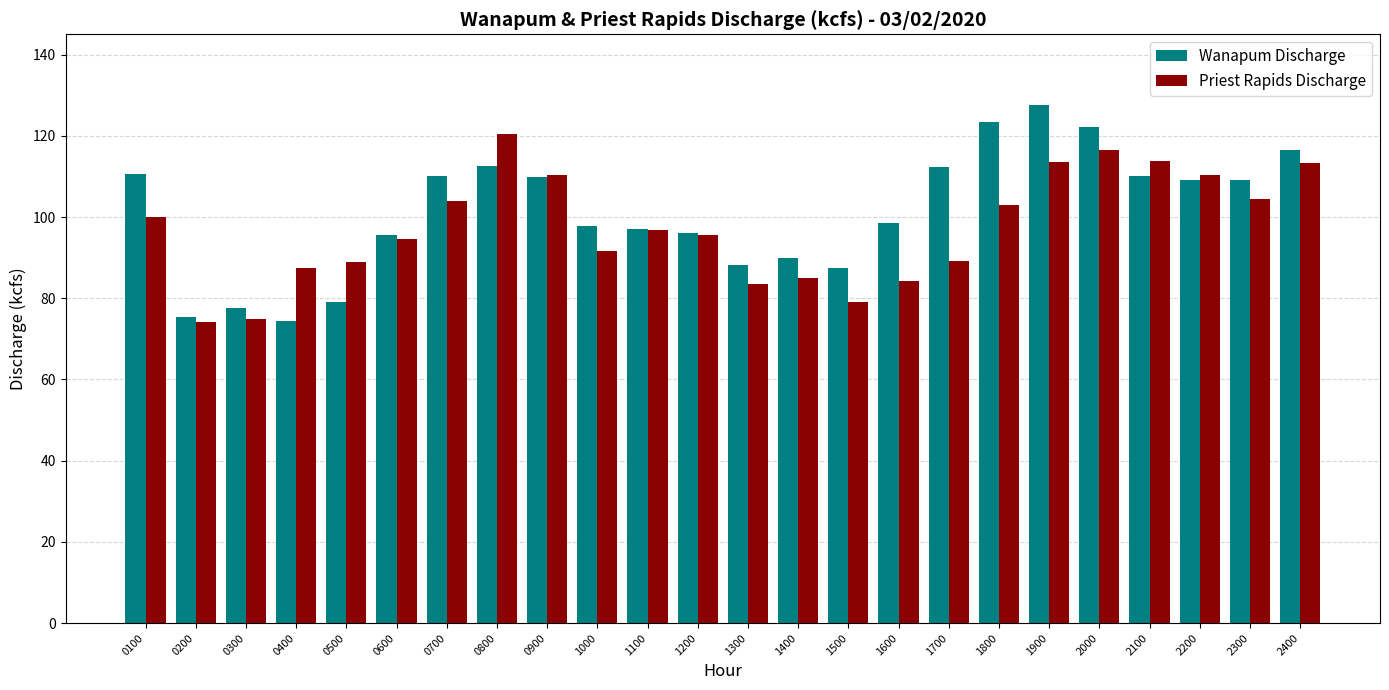

At 1700, list the series in order from largest to smallest.

Wanapum Discharge, Priest Rapids Discharge